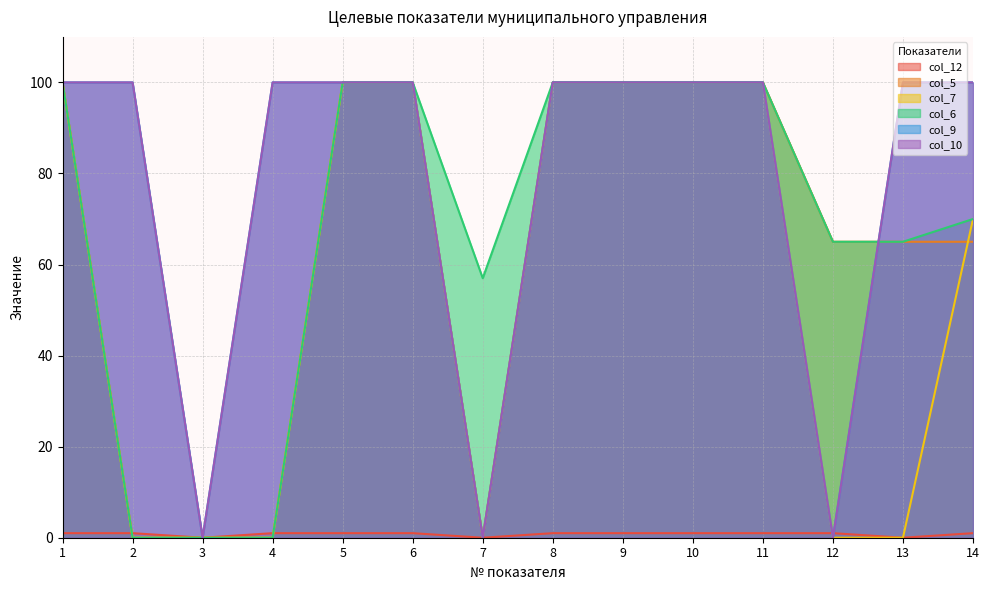

What are all the series names shown in the legend?

col_12, col_5, col_7, col_6, col_9, col_10